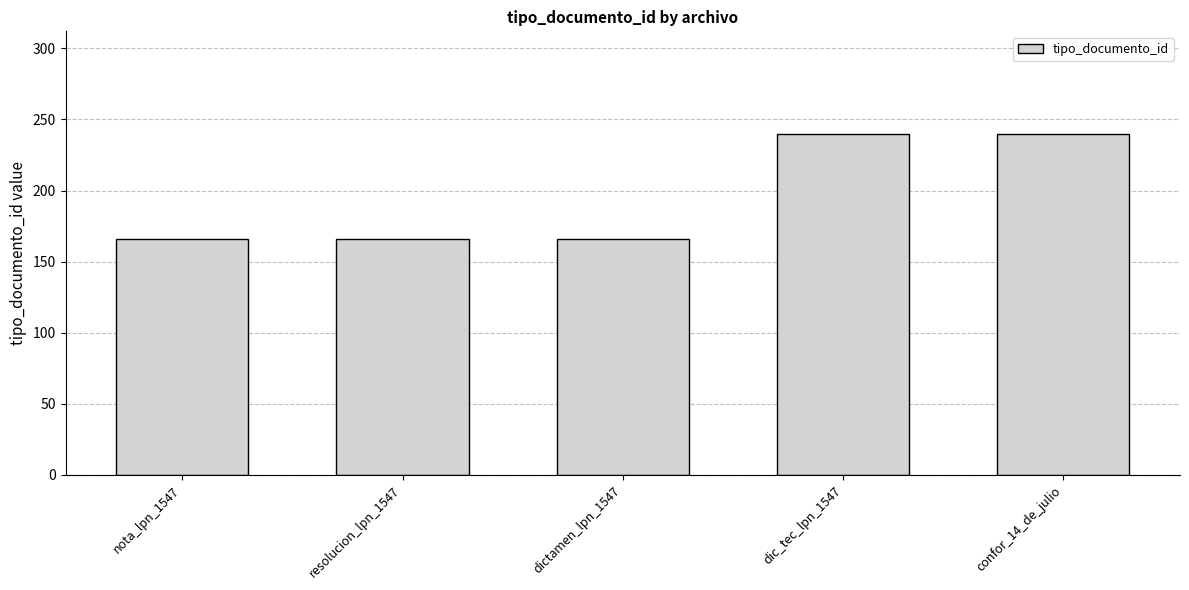

Reading right to left, list all the values displayed in this chart.

confor_14_de_julio=240	dic_tec_lpn_1547=240	dictamen_lpn_1547=166	resolucion_lpn_1547=166	nota_lpn_1547=166